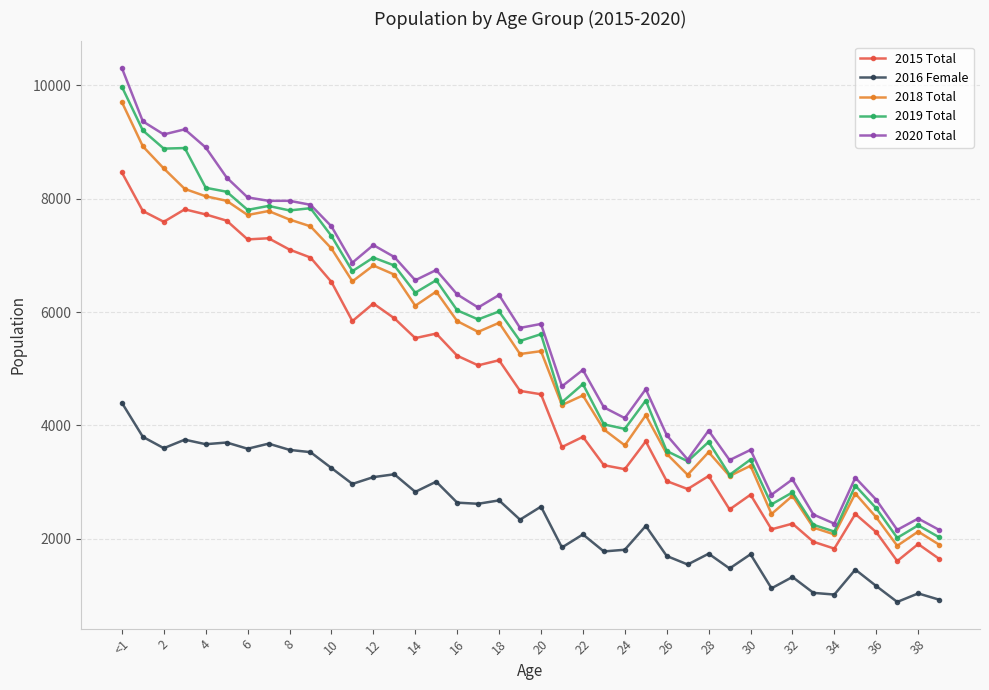

Which series has the largest range (max minus min)?

2020 Total